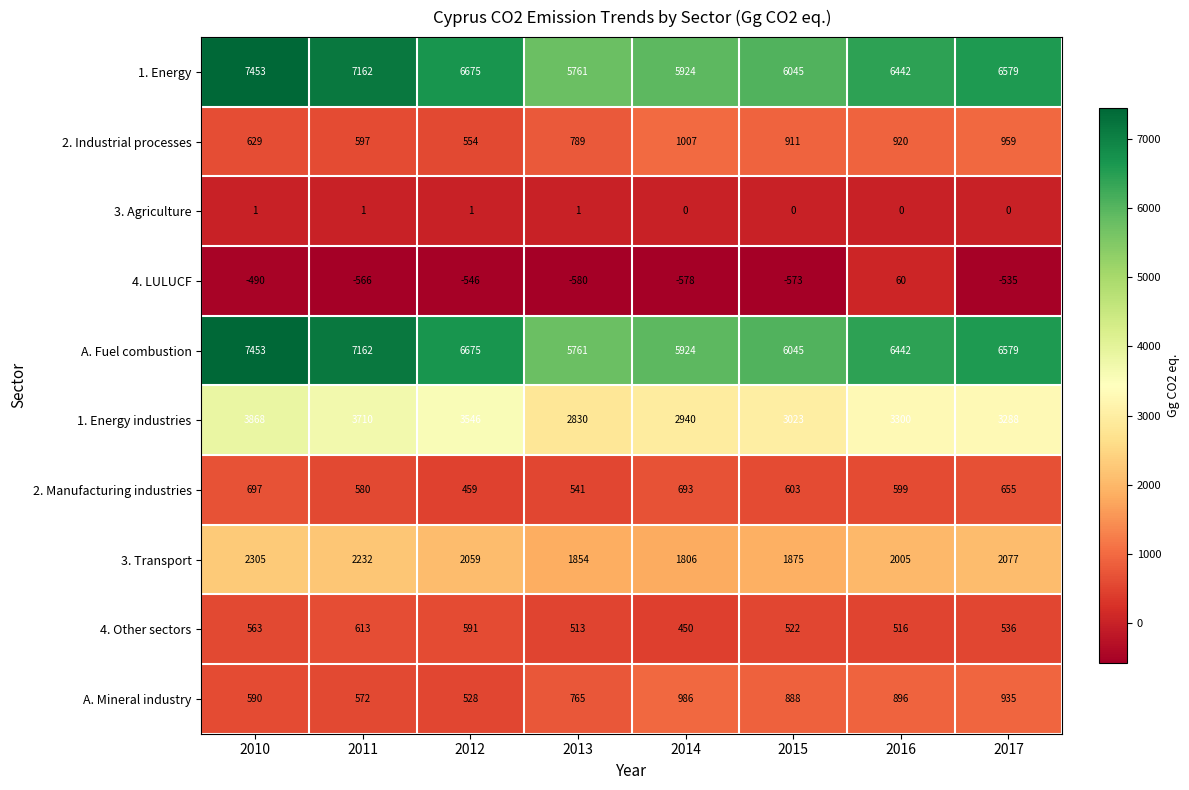

How many distinct data groups are displayed?

10